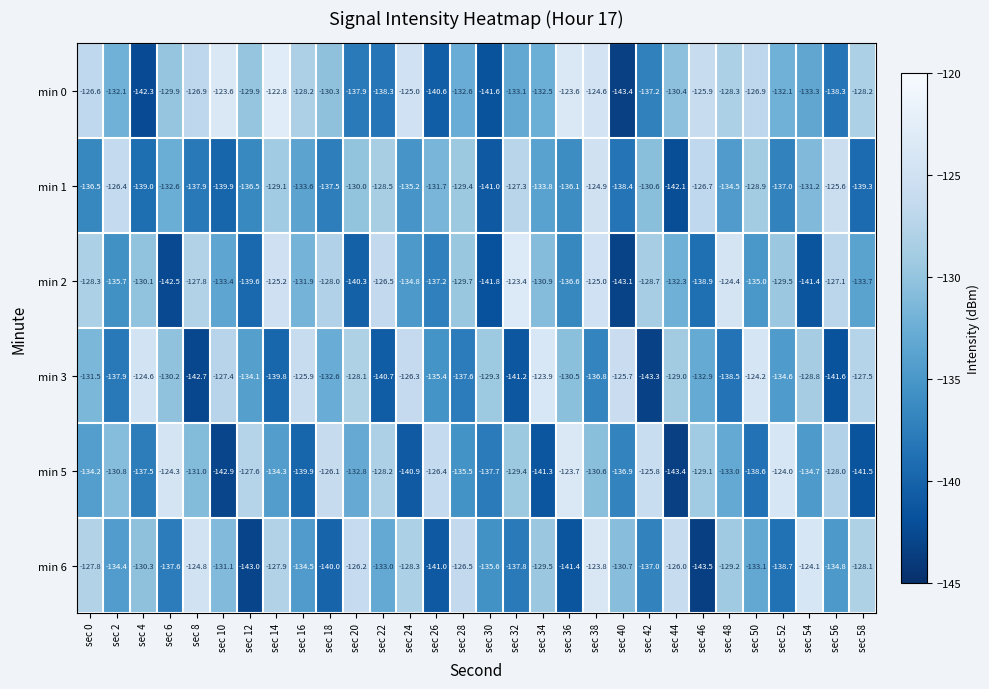

At how many categories does at least one series exceed -131?

30